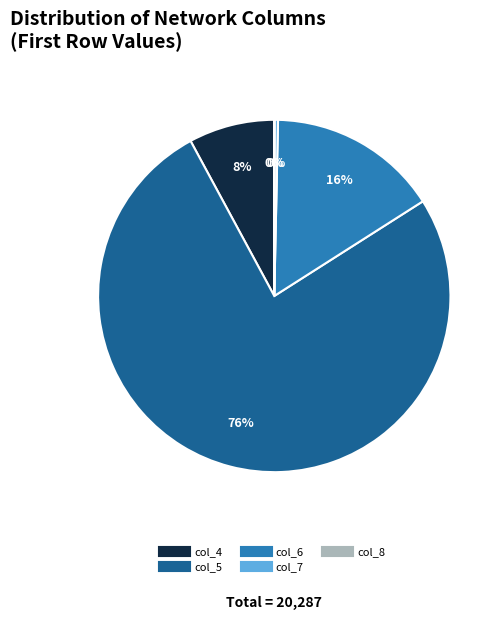

To the nearest percent, what is the average slice percentage?

20%